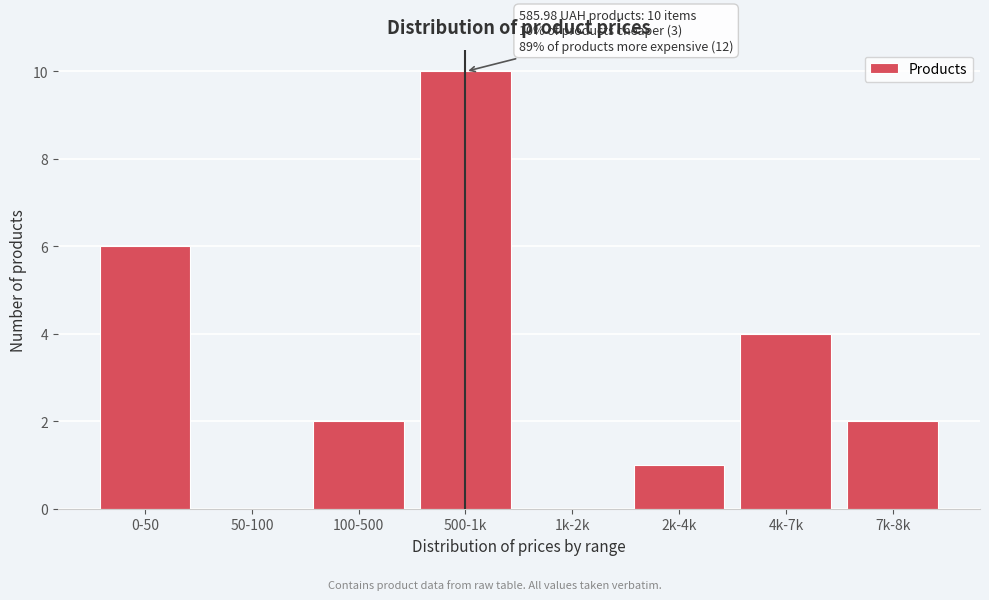

Reading left to right, extract all data points from this chart.

0-50=6	50-100=0	100-500=2	500-1k=10	1k-2k=0	2k-4k=1	4k-7k=4	7k-8k=2